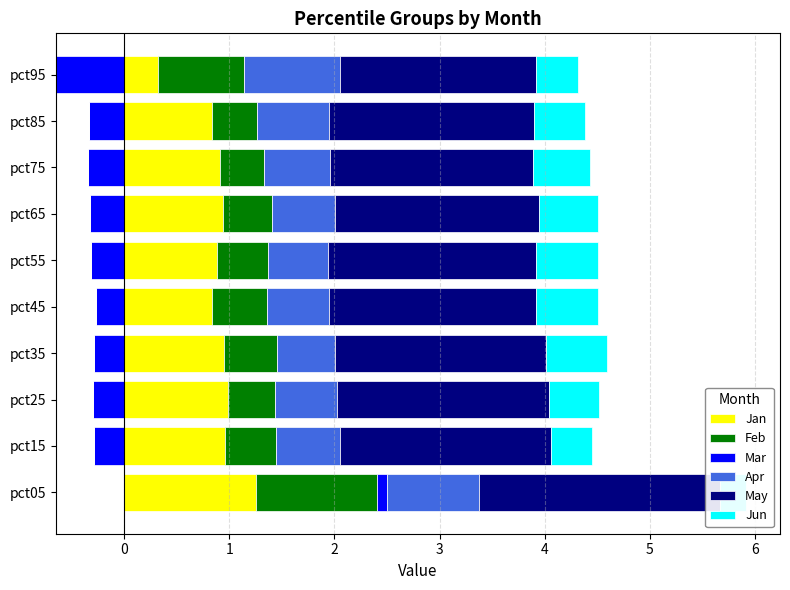

Which has a higher value, pct85 or pct65?

pct65